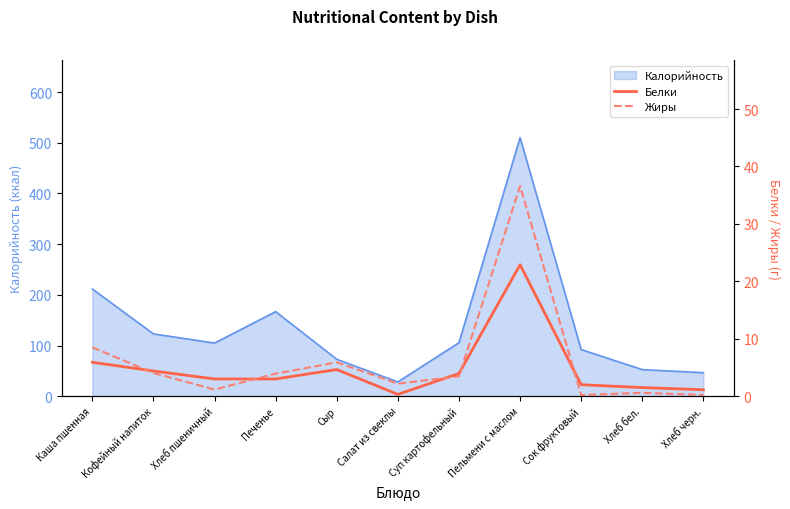

At which category is the sum across all series the highest?

Пельмени с маслом